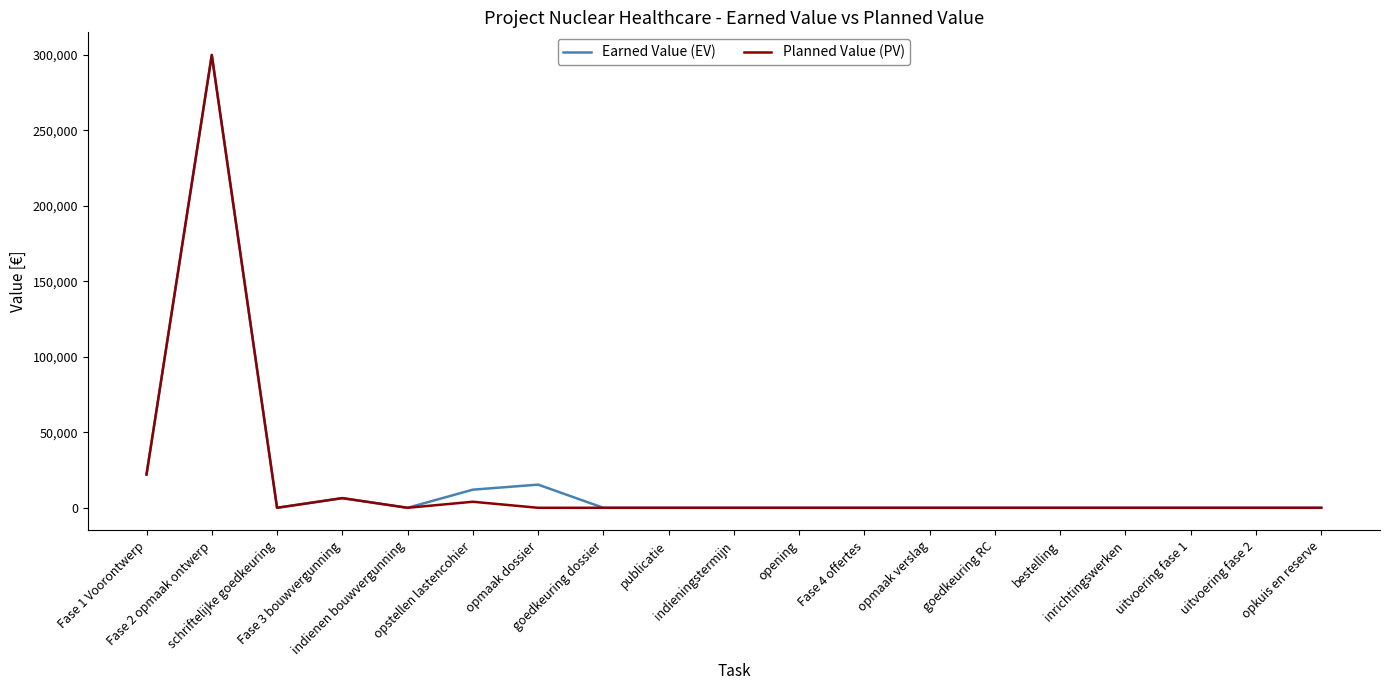

What is the maximum value shown in the chart?

300000